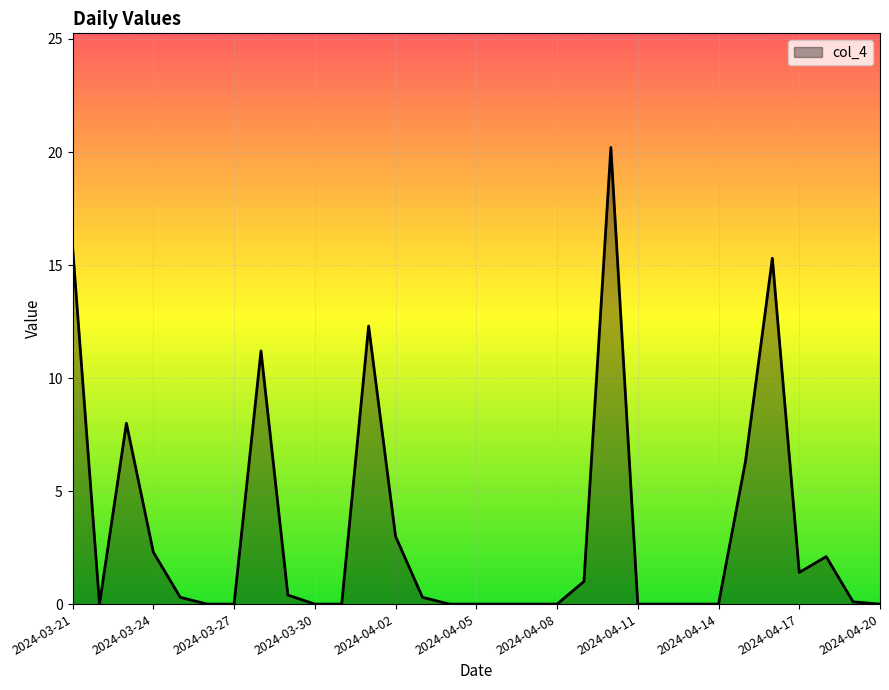

How many series are shown in this chart?

1